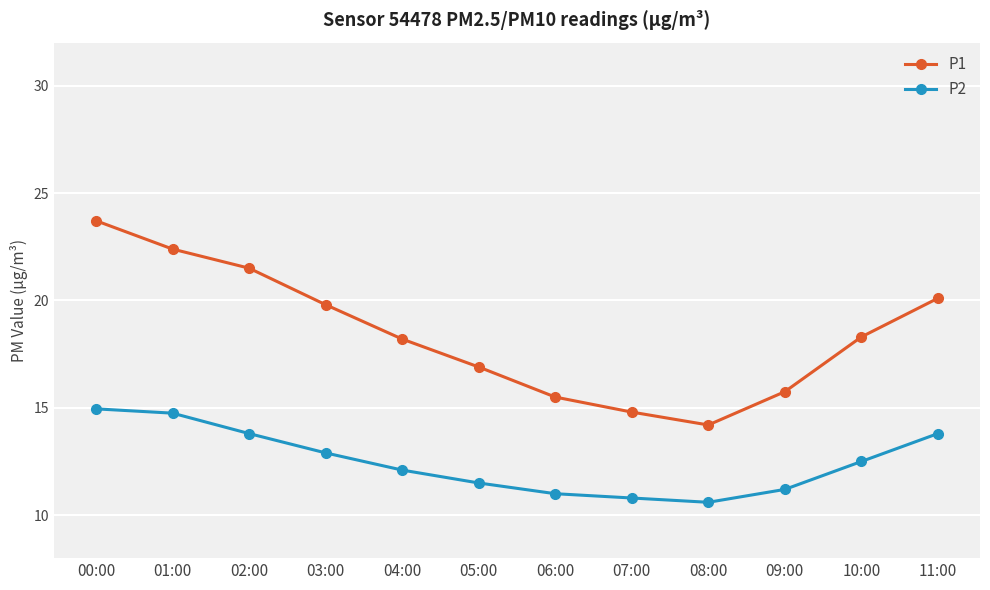

At which category does the chart reach its peak across all series?

00:00